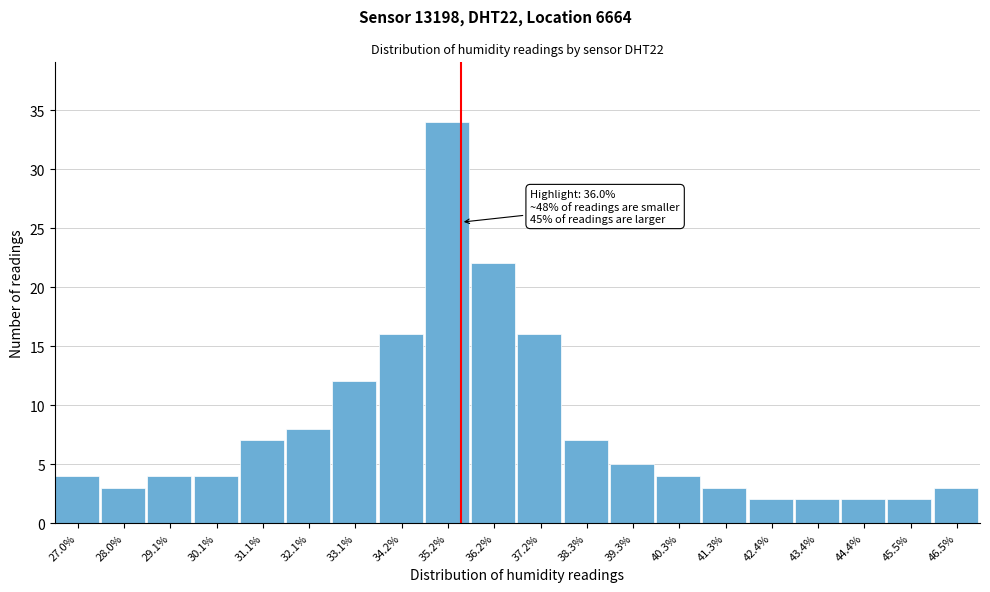

Reading left to right, extract all data points from this chart.

4	3	4	4	7	8	12	16	34	22	16	7	5	4	3	2	2	2	2	3